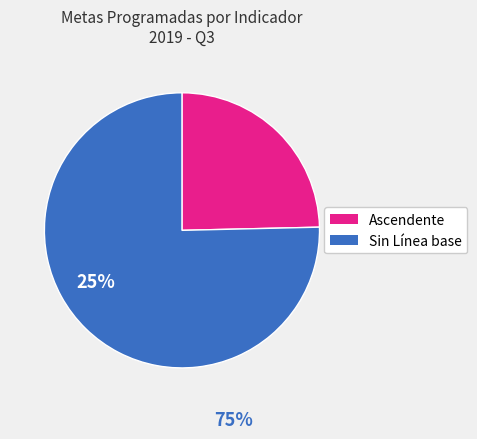

Is there a majority slice in this chart?

Yes